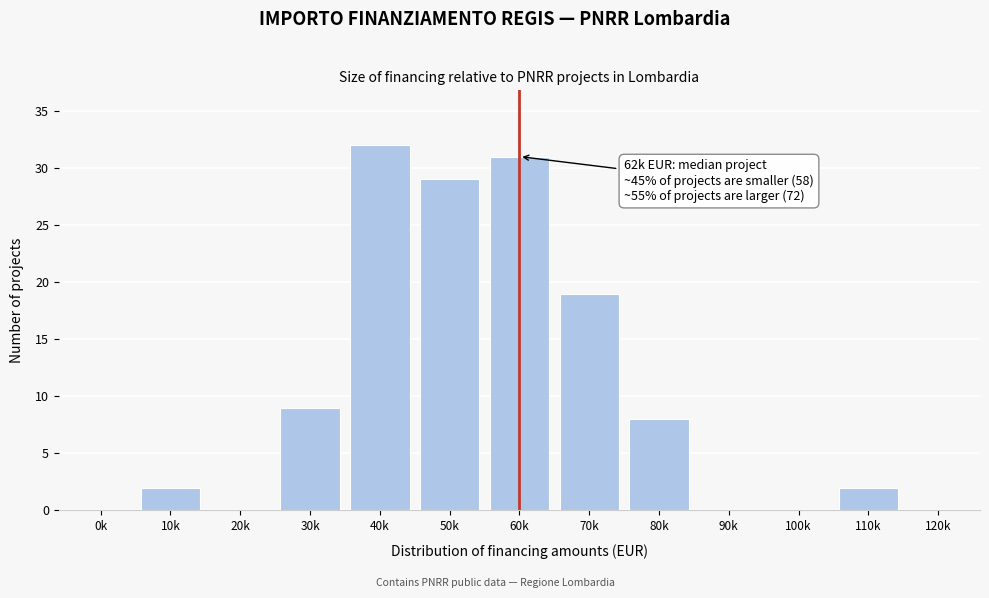

Reading left to right, transcribe all the data shown in this chart.

0k=0	10k=2	20k=0	30k=9	40k=32	50k=29	60k=31	70k=19	80k=8	90k=0	100k=0	110k=2	120k=0